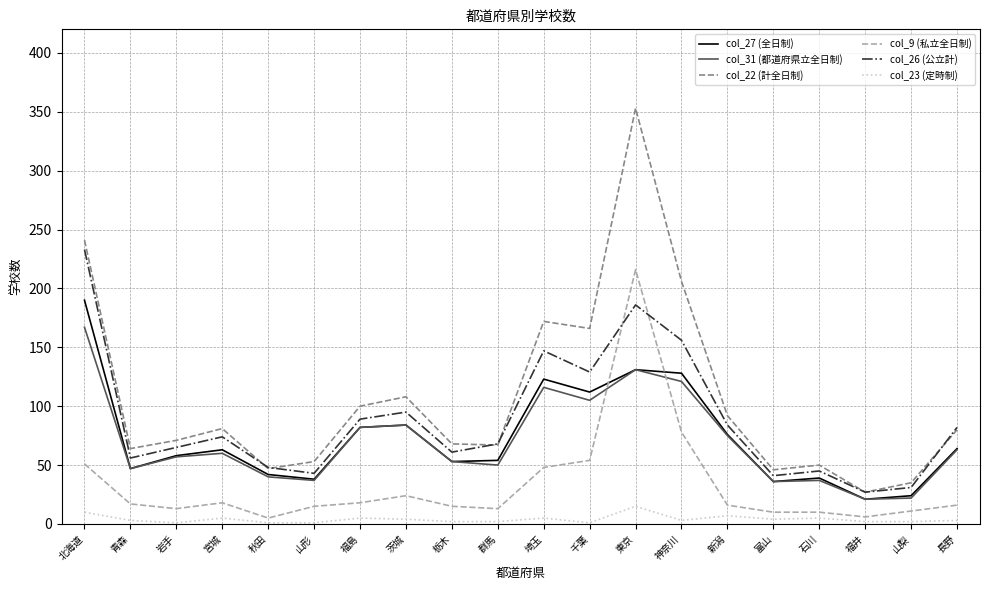

How many lines are shown in the chart?

6